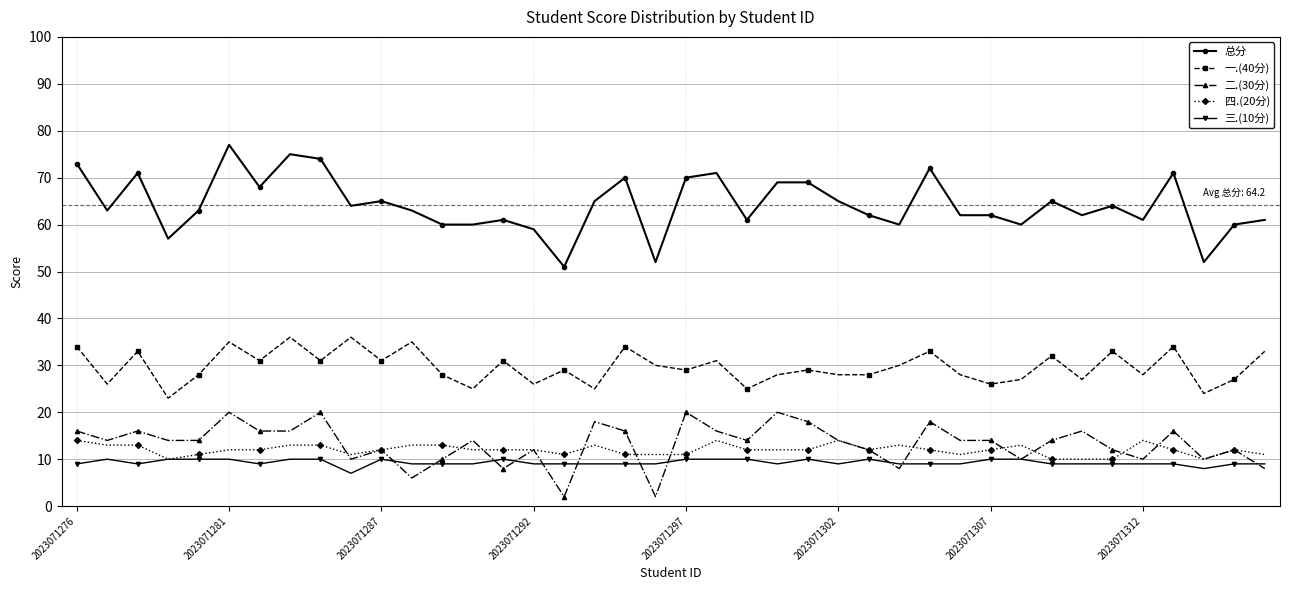

List the series in order of their peak value, highest first.

总分, 一.(40分), 二.(30分), 四.(20分), 三.(10分)